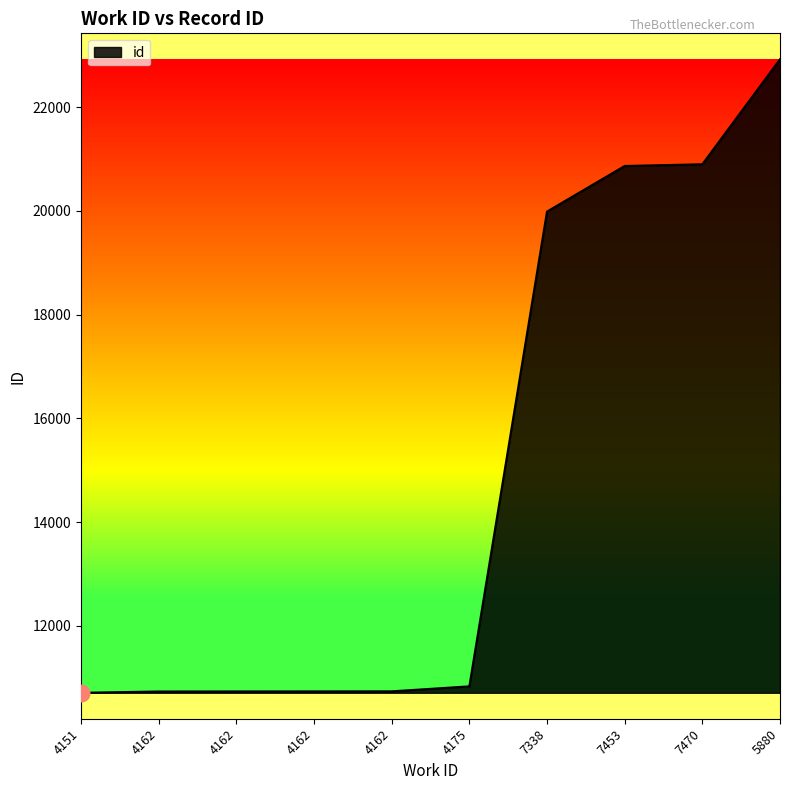

How many lines are shown in the chart?

1